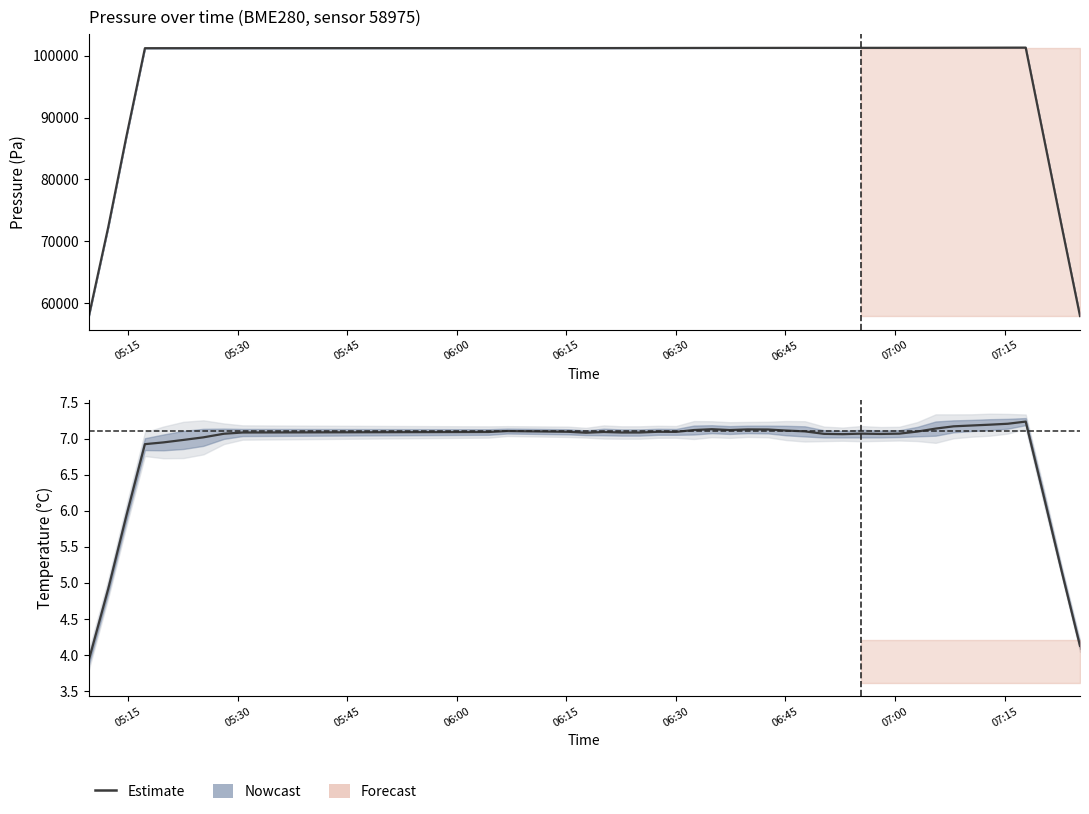

Does the chart have visible grid lines?

No